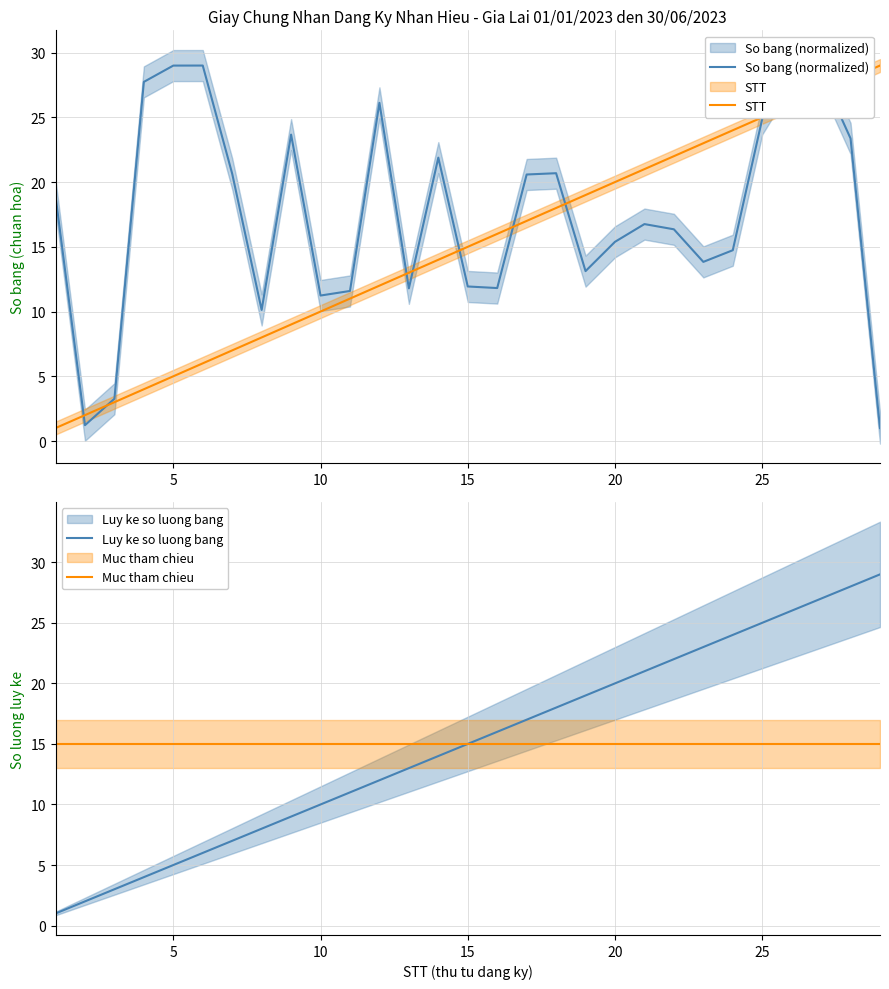

The Muc tham chieu series shows 15.0 at 10. True or false?

True